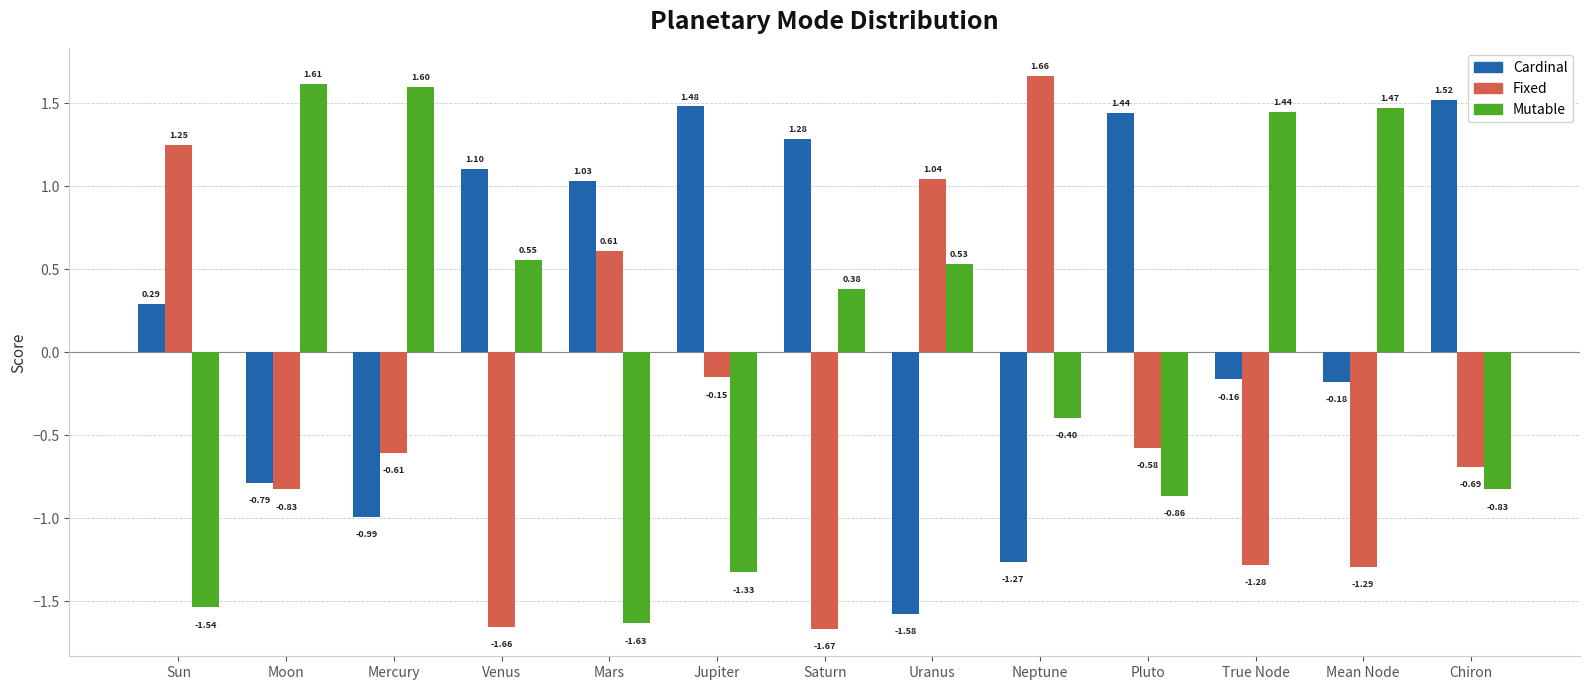

At which category does the chart reach its minimum across all series?

Saturn